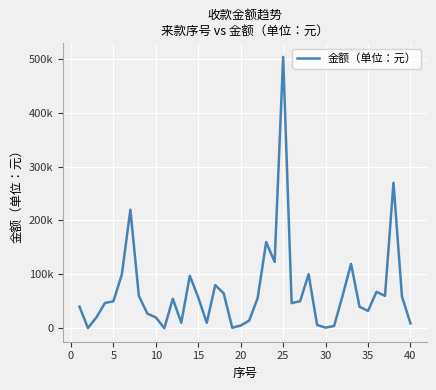

What is the average value?

68586.9